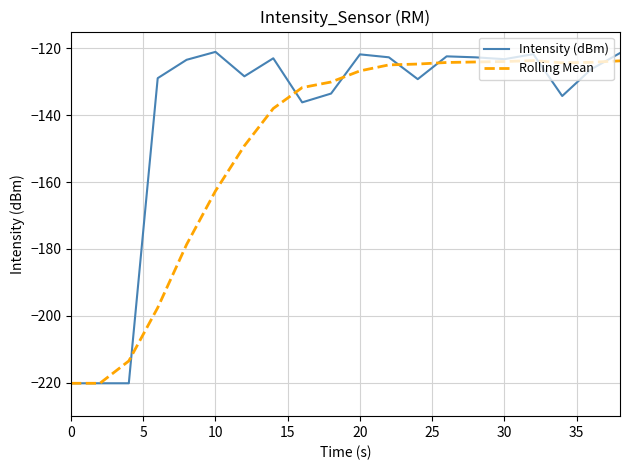

What is the smallest value displayed?

-220.2